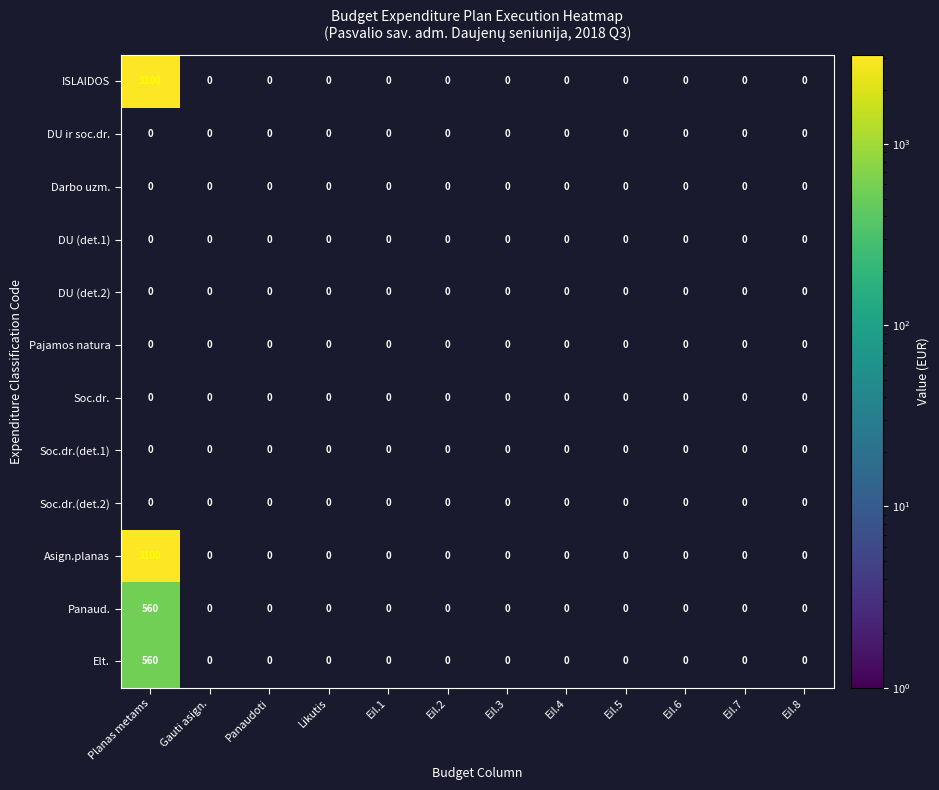

At which category is the sum across all series the highest?

Planas metams